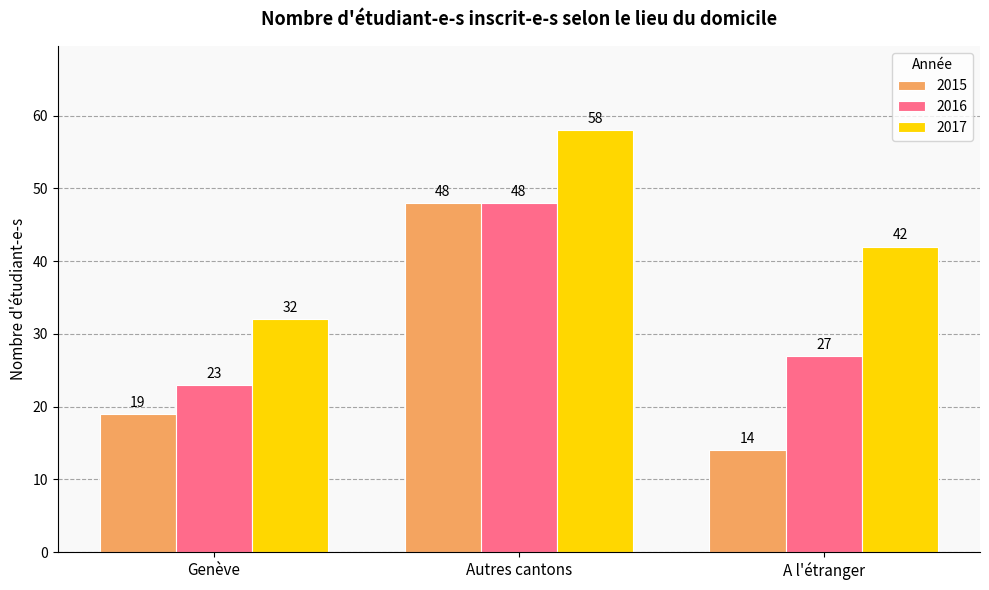

At which label does 2017 reach its peak?

Autres cantons